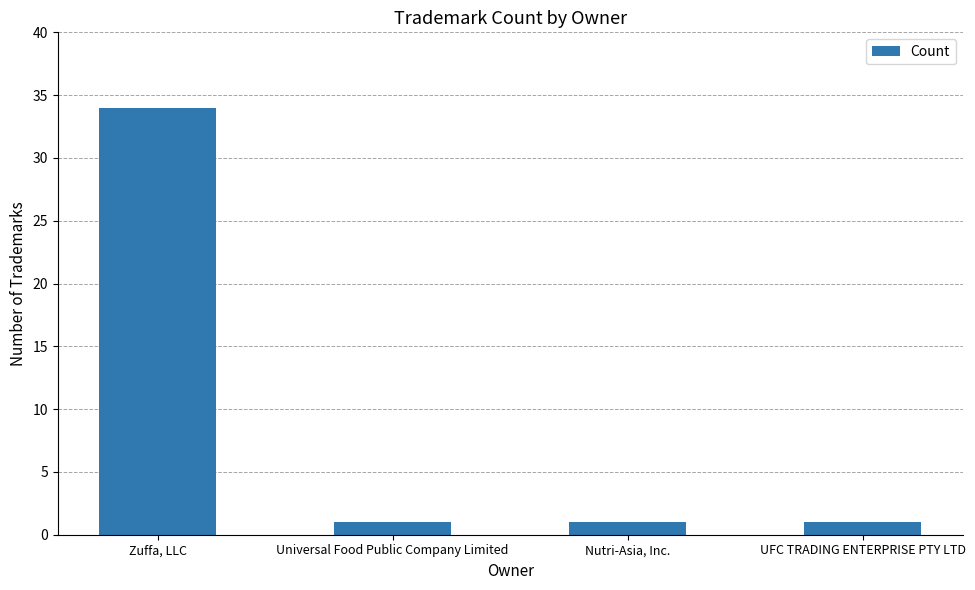

What is the average value?

9